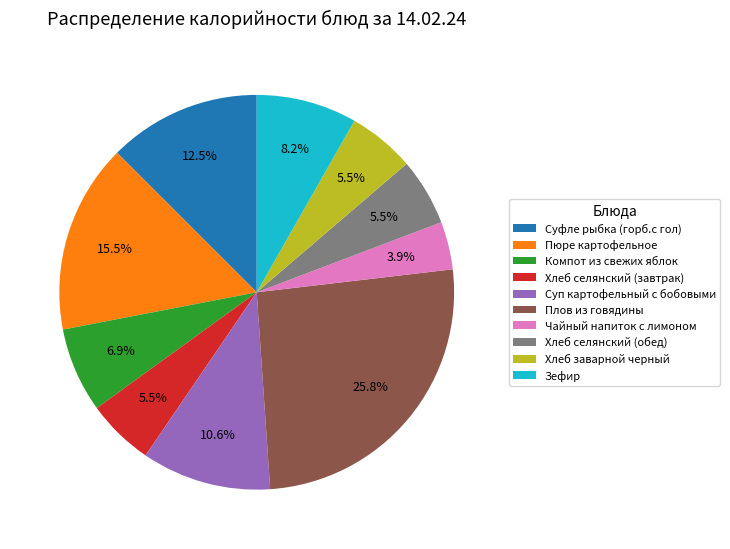

To the nearest percent, what portion does Компот из свежих яблок represent?

7%